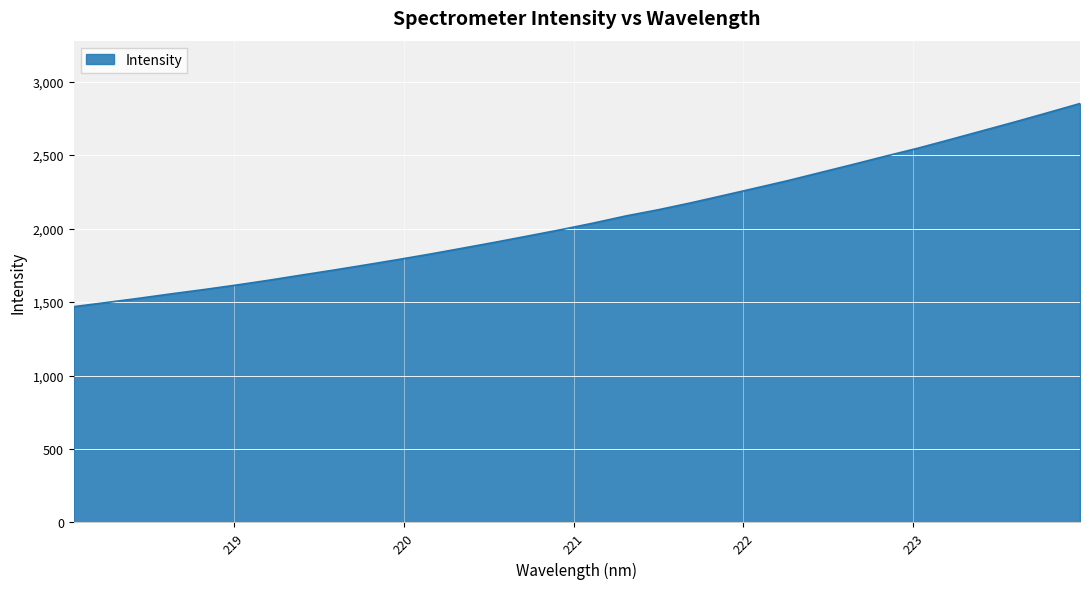

What is the greatest value displayed?

2851.1